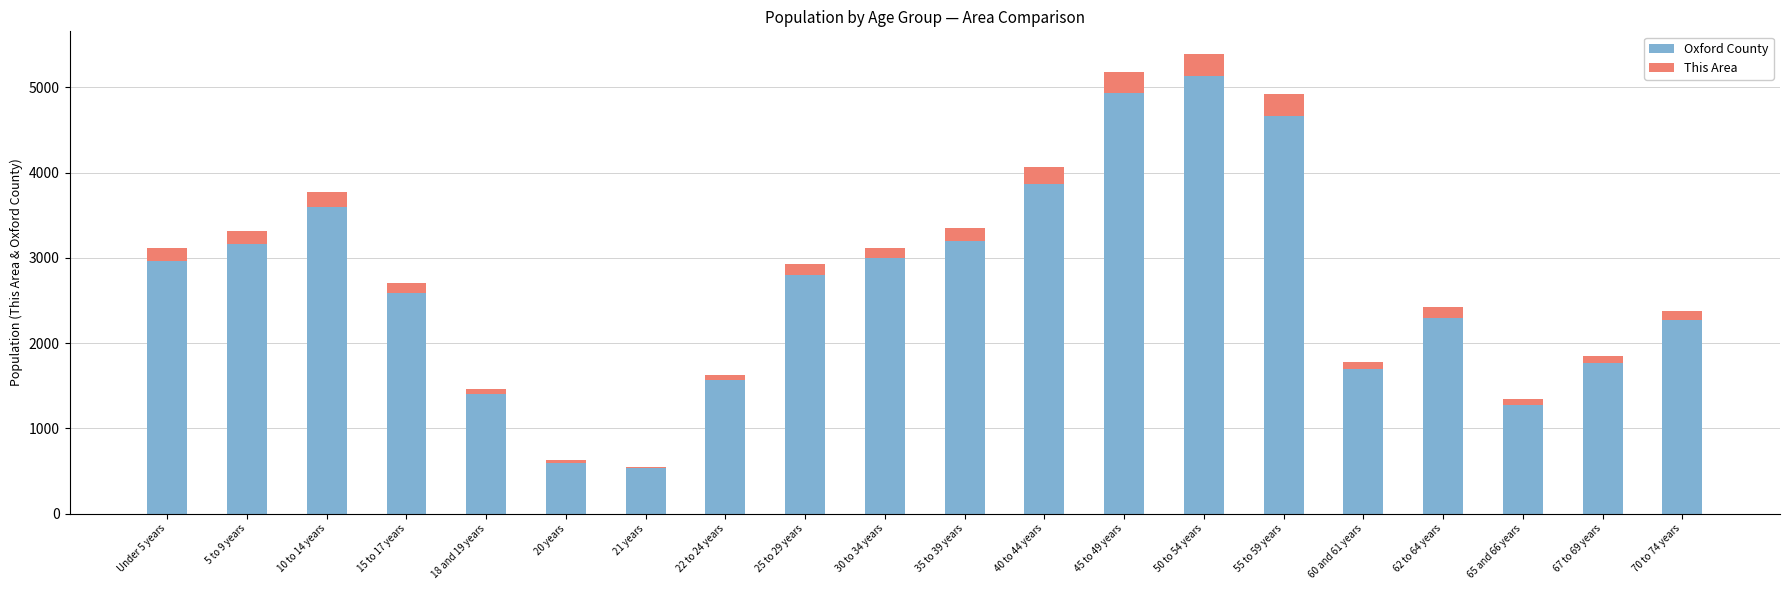

Which category has the highest value in the Oxford County series?

50 to 54 years